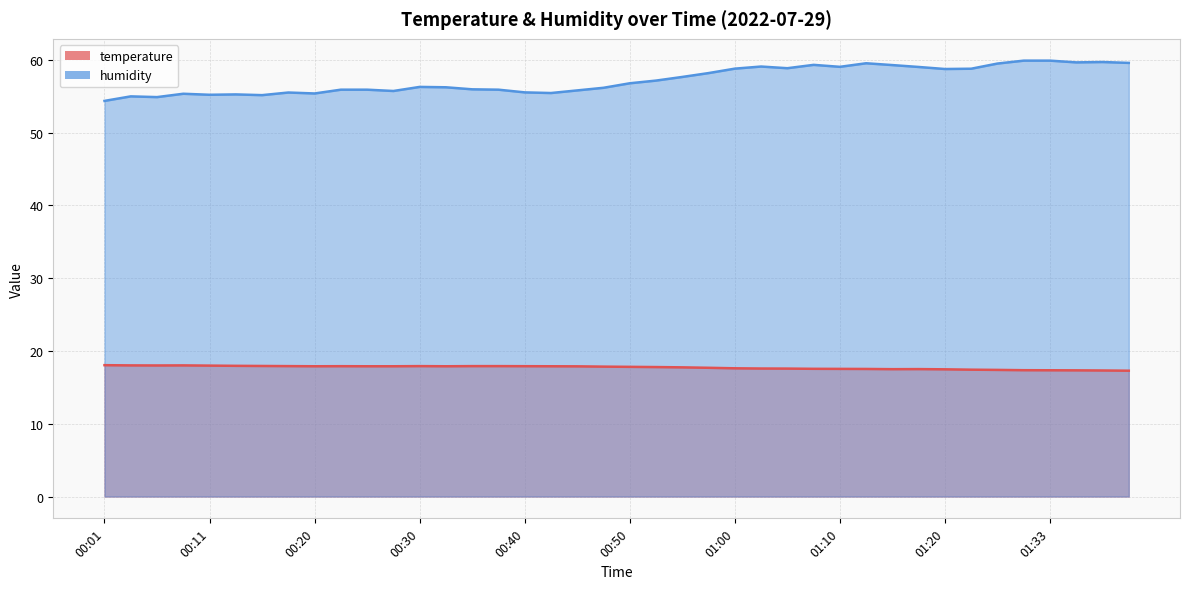

What is the maximum value shown in the chart?

59.9